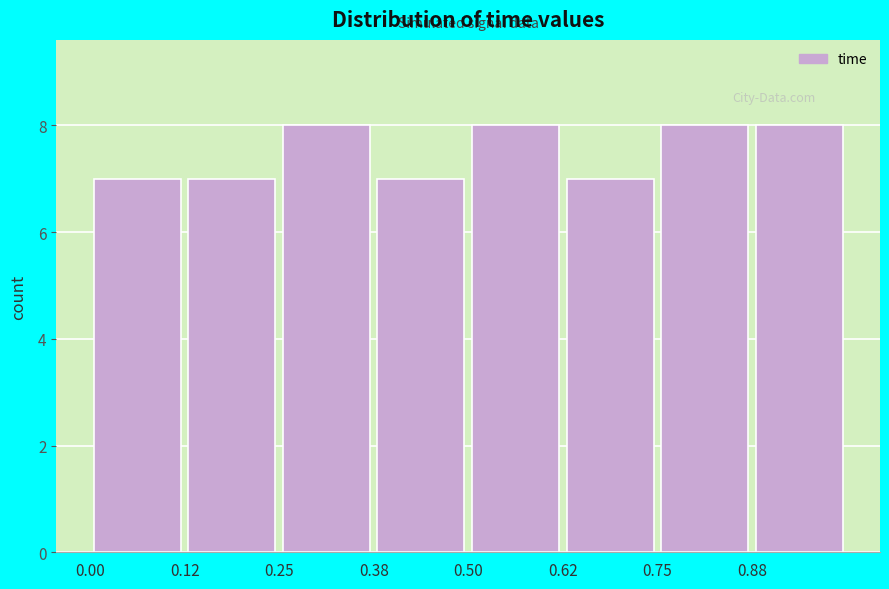

Reading left to right, transcribe this chart: for each bar, give the range it covers on the x-axis and its height. Neither the bar edges nor the heights are printed on the chart, so give them approximately, as read against the axes.

0.000 to 0.125: 7
0.125 to 0.250: 7
0.250 to 0.375: 8
0.375 to 0.500: 7
0.500 to 0.625: 8
0.625 to 0.750: 7
0.750 to 0.875: 8
0.875 to 1.000: 8